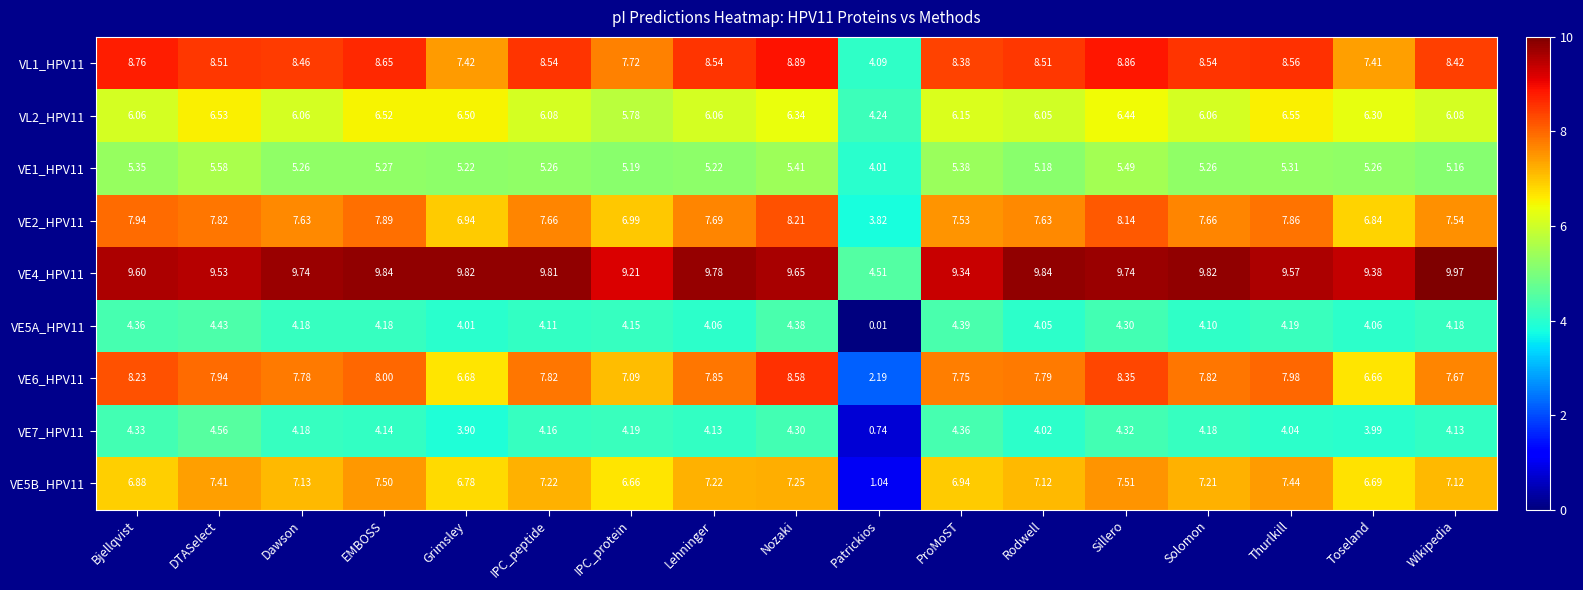

Count the number of data series in this chart.

9